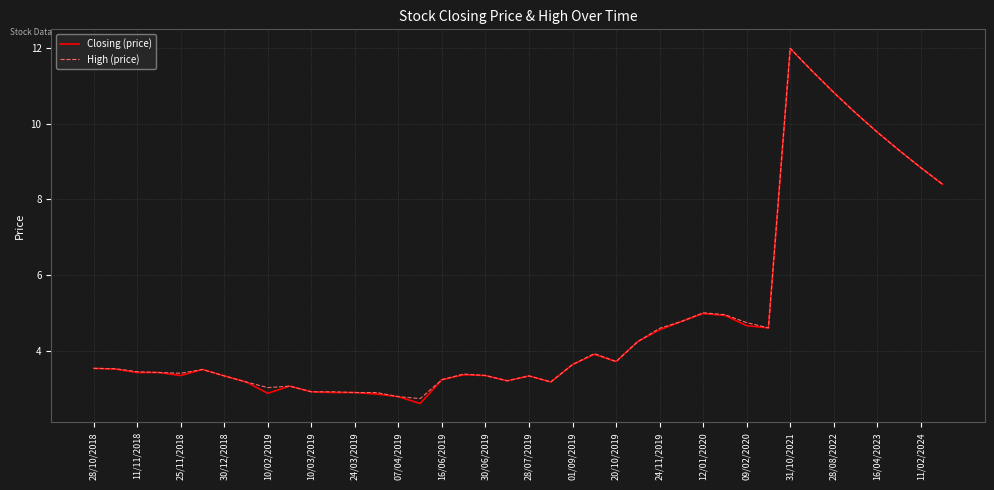

What is the smallest value displayed?

2.6